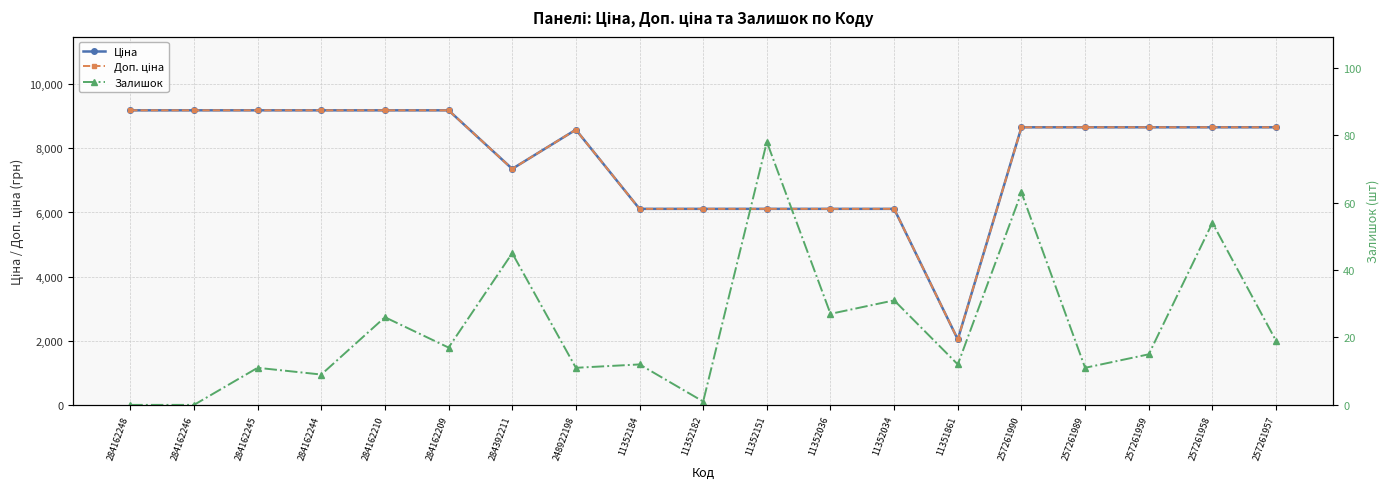

Reading right to left, extract all data points from this chart.

Ціна: 8656.2	8656.2	8656.2	8656.2	8656.2	2042.8	6112.5	6112.5	6112.5	6112.5	6112.5	8581.1	7360.2	9185.1	9185.1	9185.1	9185.1	9185.1	9185.1
Доп. ціна: 8656.2	8656.2	8656.2	8656.2	8656.2	2043.0	6112.5	6112.5	6112.5	6112.5	6112.5	8581.1	7360.2	9185.1	9185.1	9185.1	9185.1	9185.1	9185.1
Залишок: 19.0	54.0	15.0	11.0	63.0	12.0	31.0	27.0	78.0	1.0	12.0	11.0	45.0	17.0	26.0	9.0	11.0	0.0	0.0